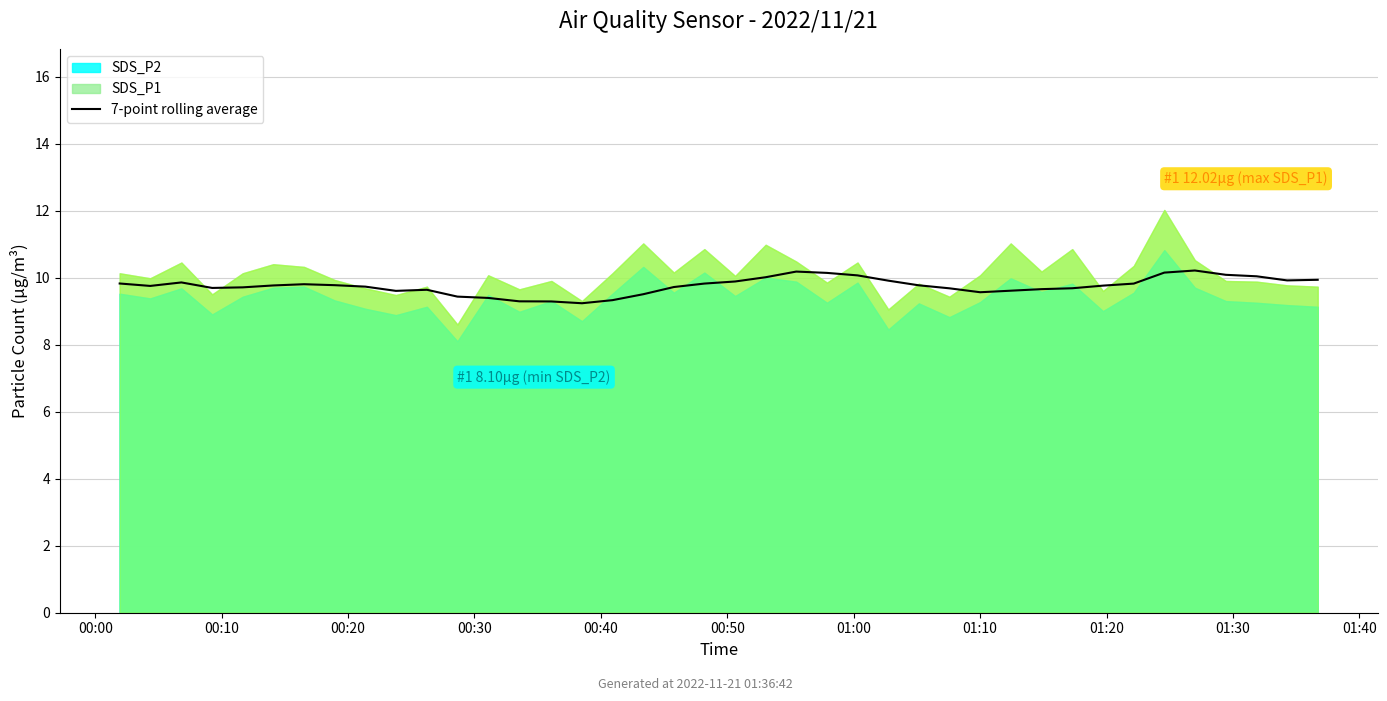

At which category does the data reach its first local valley?

00:10